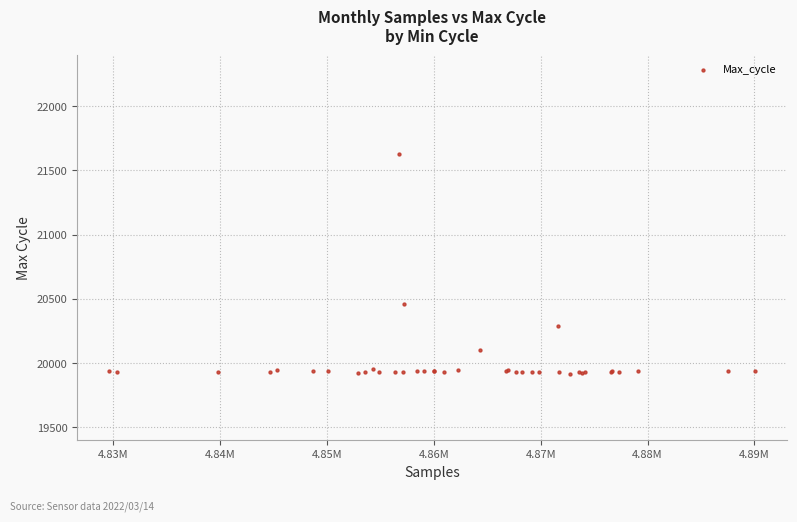

What Y value in the scatter plot is closest to 20770?

20462